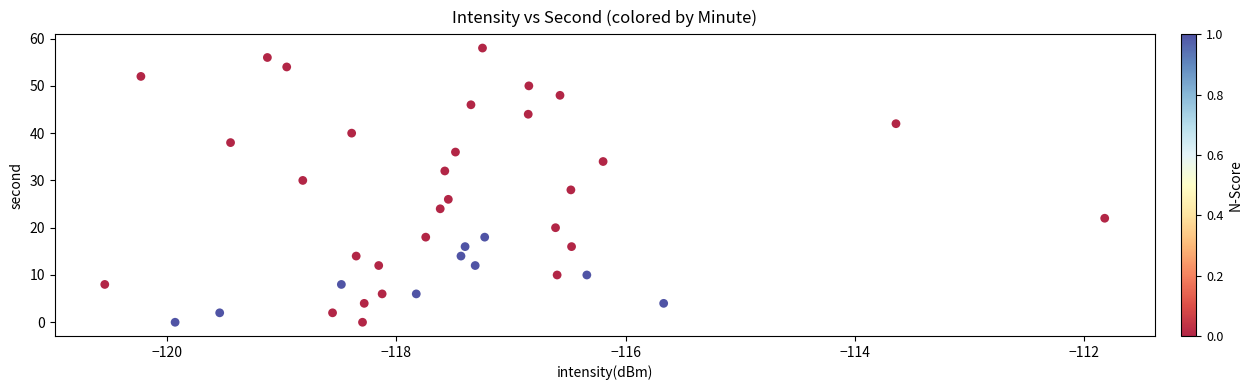

What is the range of Y values (max minus min)?

58